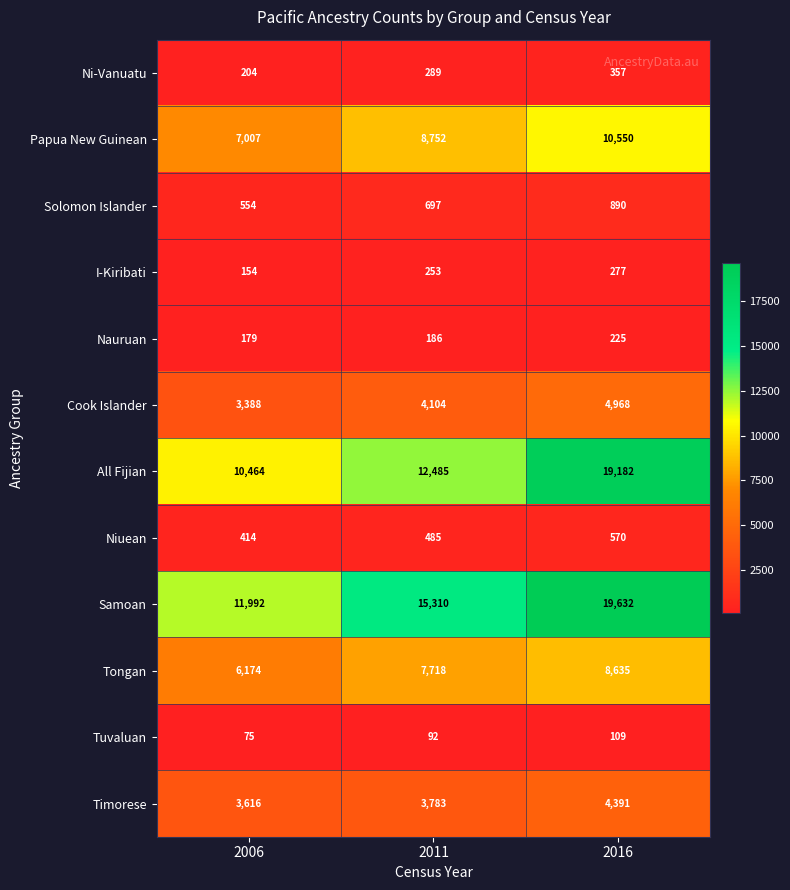

What is the average value of the Timorese series?

3930